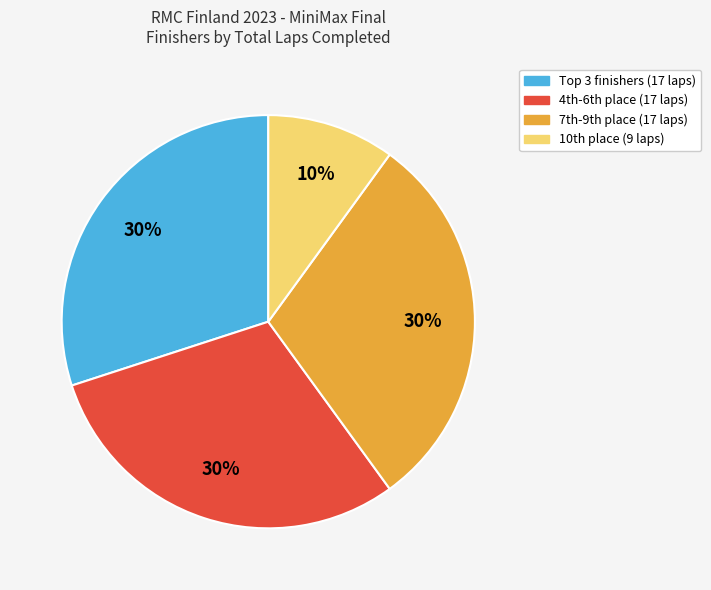

To the nearest percent, what is the difference between the largest and smallest slice percentages?

20%